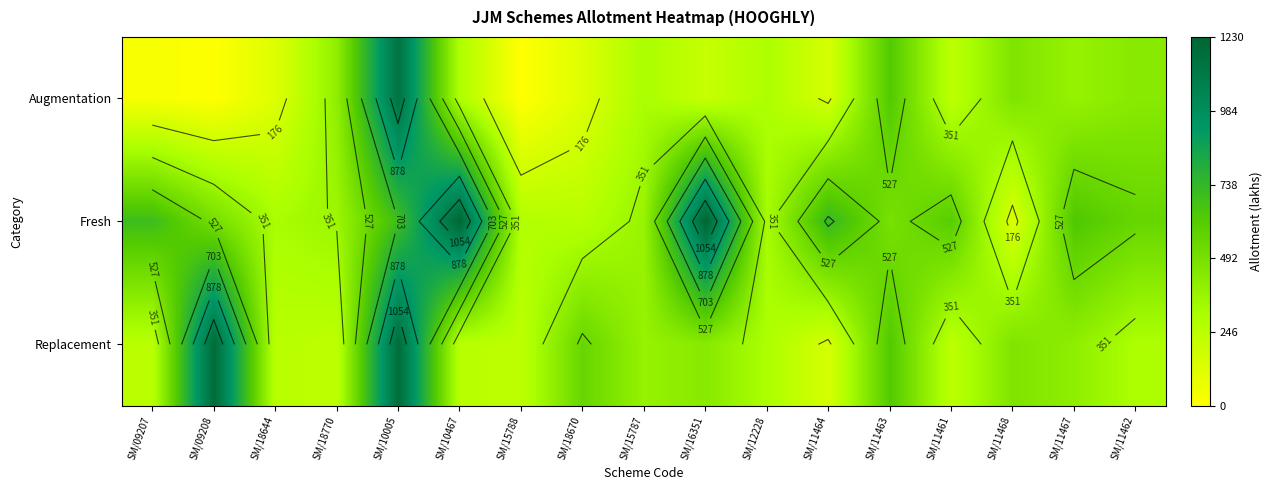

Count the number of categories in the chart.

17